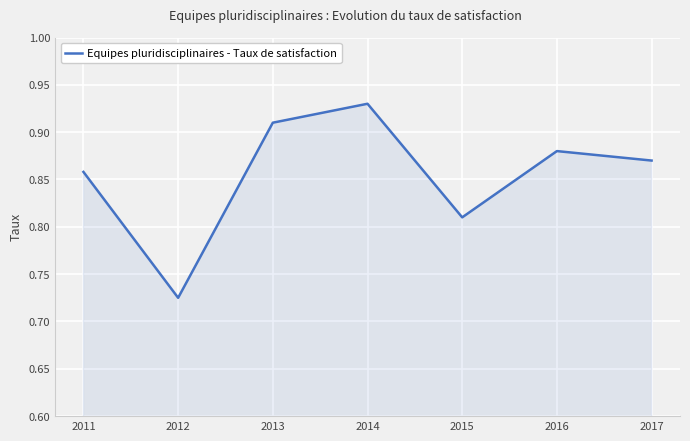

At which label is the value closest to 0?

2012